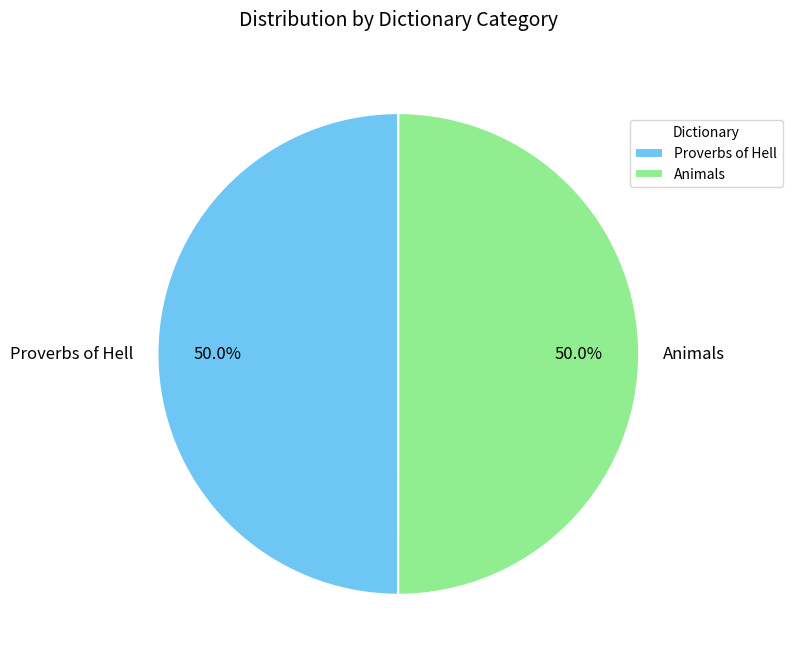

True or false: Proverbs of Hell accounts for 59% of the total.

False